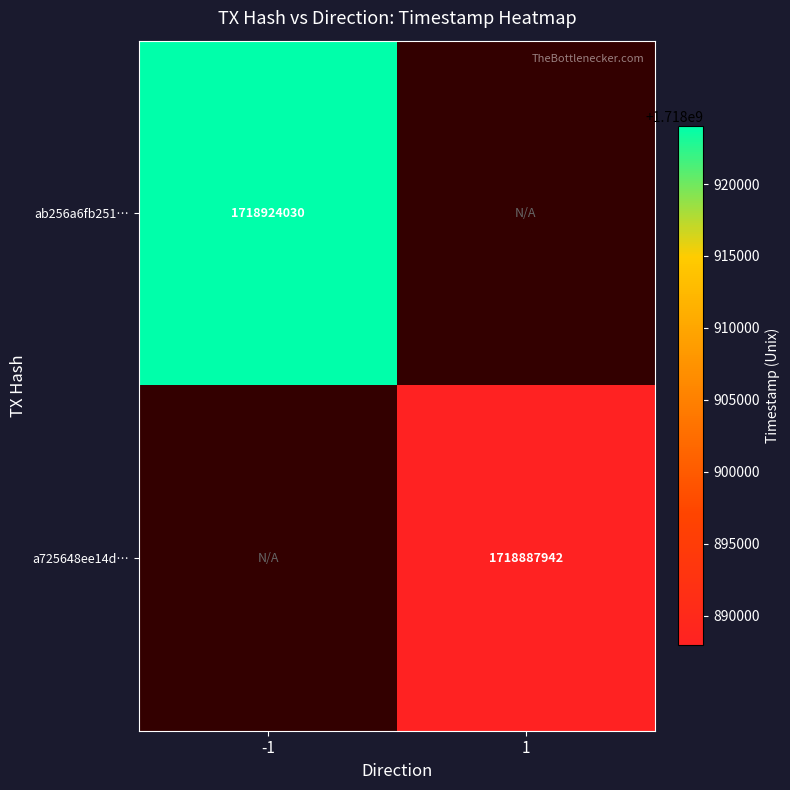

Between 1 and -1, which is larger?

-1